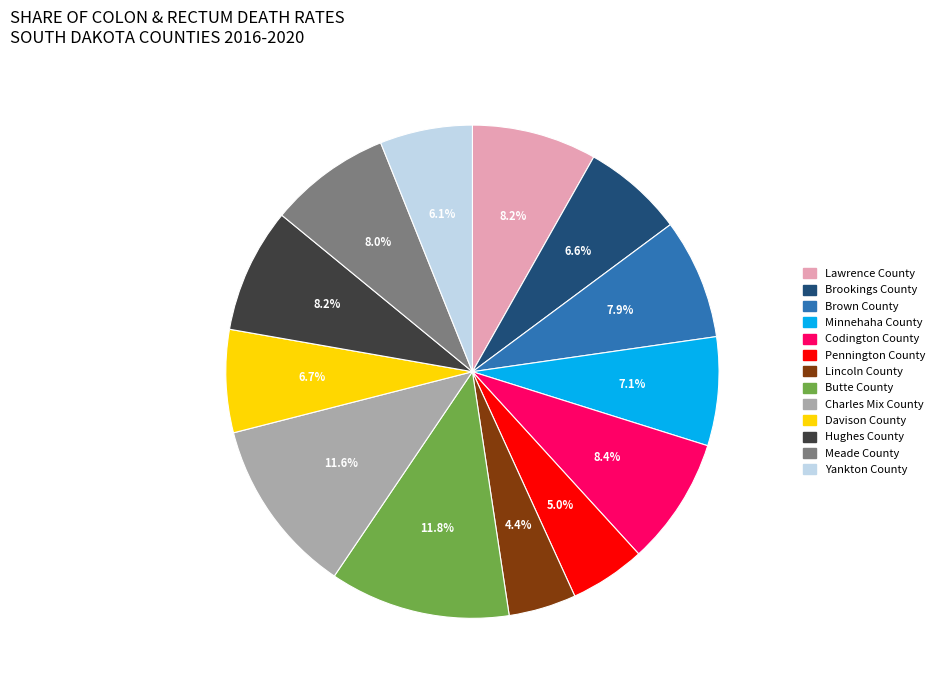

To the nearest percent, what is the difference between the largest and smallest slice percentages?

7%